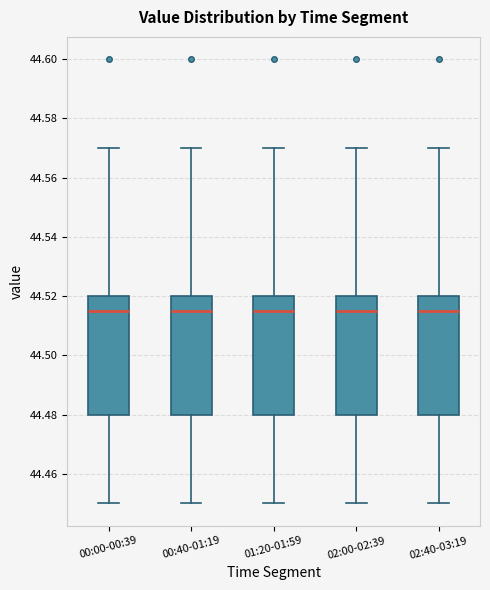

Reading left to right, read every box against the y-axis: the position of its median line, the range the box covers, and the ends of its whiskers. The values are not printed on the chart, so give them approximately, as read against the axis.

00:00-00:39: median 44.516, box 44.480 to 44.520, whiskers 44.450 to 44.570
00:40-01:19: median 44.516, box 44.480 to 44.520, whiskers 44.450 to 44.570
01:20-01:59: median 44.516, box 44.480 to 44.520, whiskers 44.450 to 44.570
02:00-02:39: median 44.516, box 44.480 to 44.520, whiskers 44.450 to 44.570
02:40-03:19: median 44.516, box 44.480 to 44.520, whiskers 44.450 to 44.570